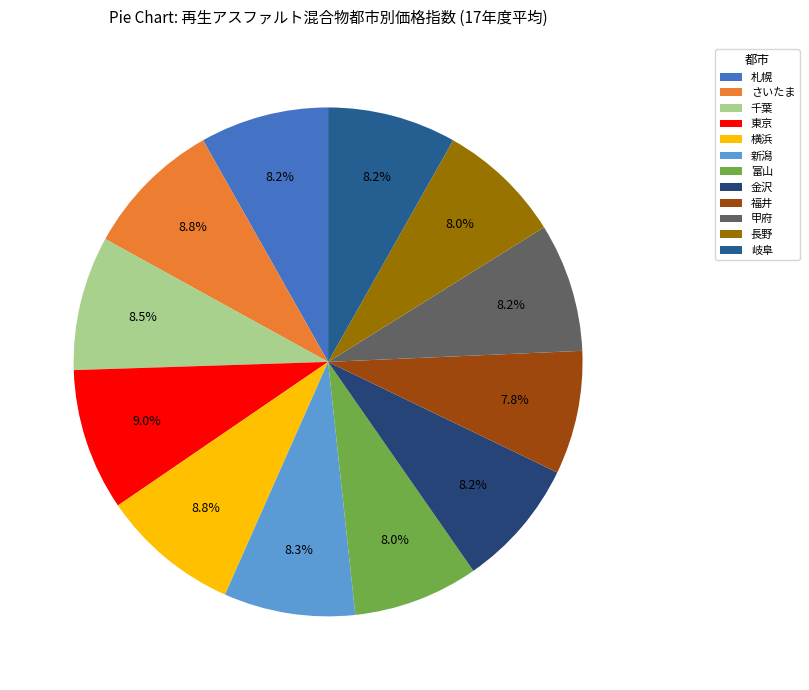

What percentage is the 千葉 slice, to the nearest percent?

9%